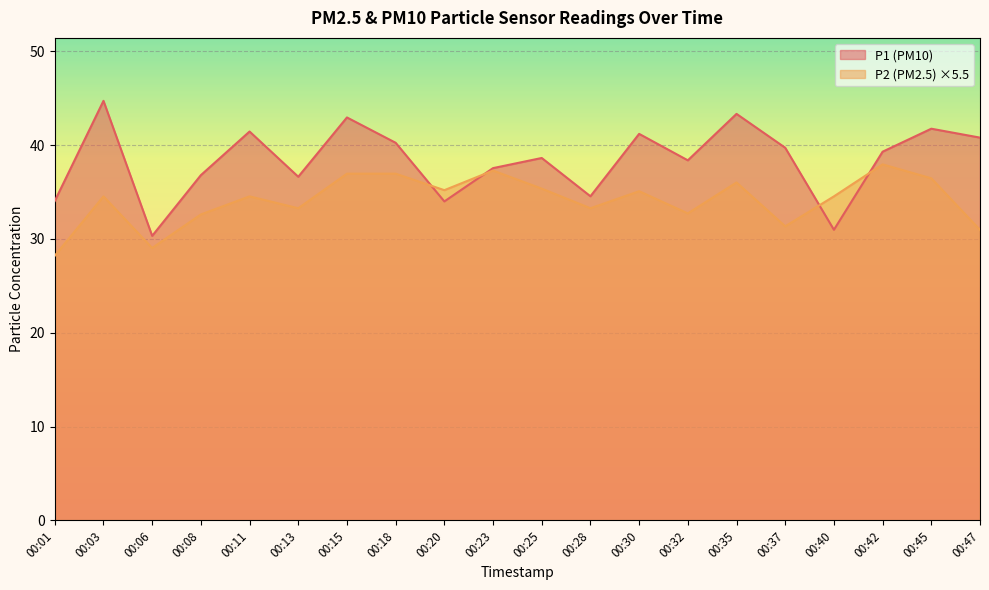

What is the average value of the P2 series?

34.1